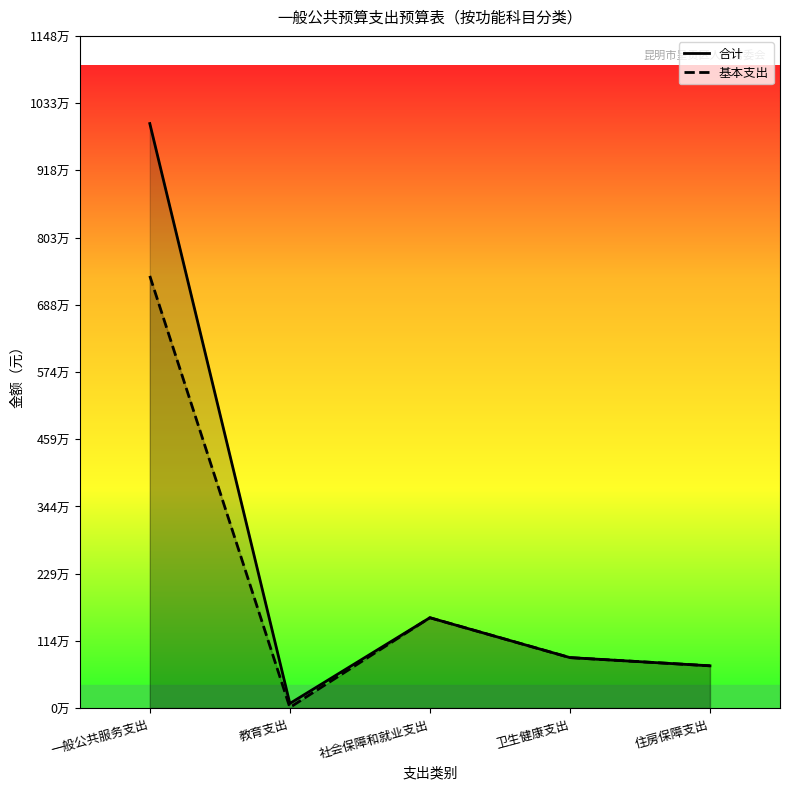

What is the label of the 5th point from the right?

一般公共服务支出